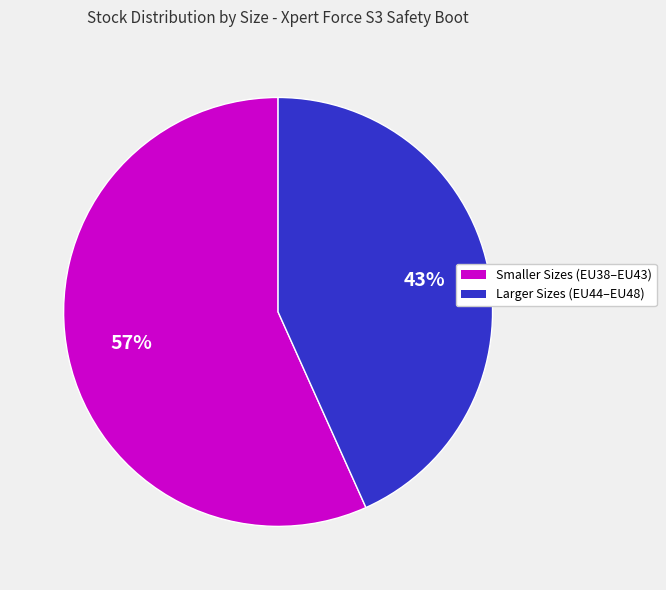

Count the number of slices in the pie.

2